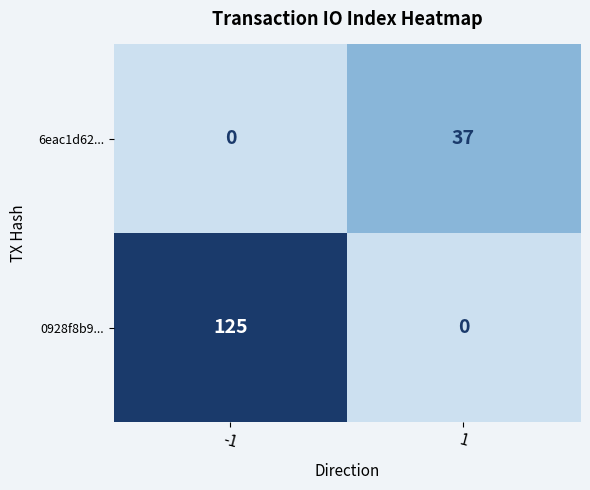

Count the number of categories in the chart.

2